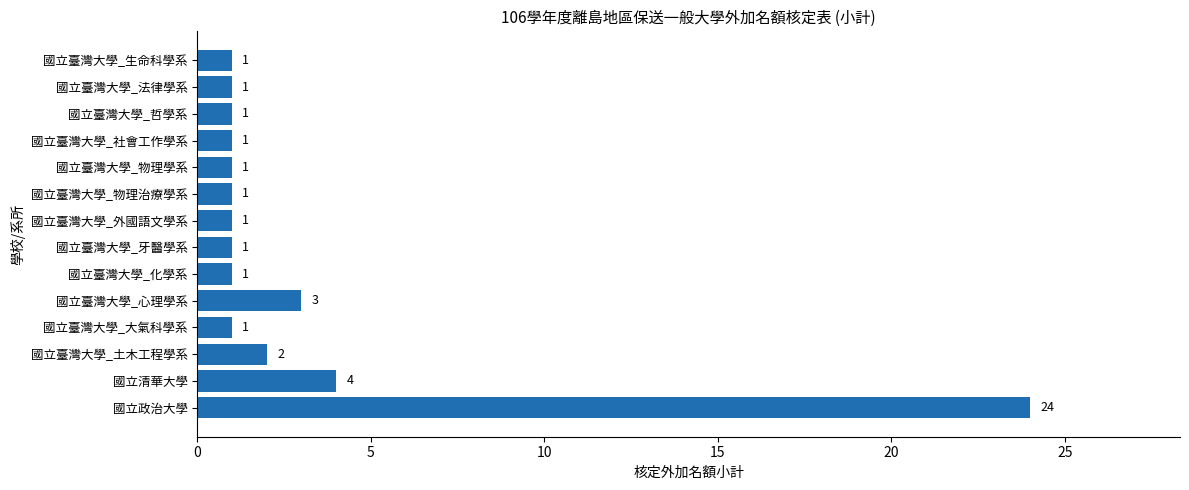

How many categories are shown in the chart?

14